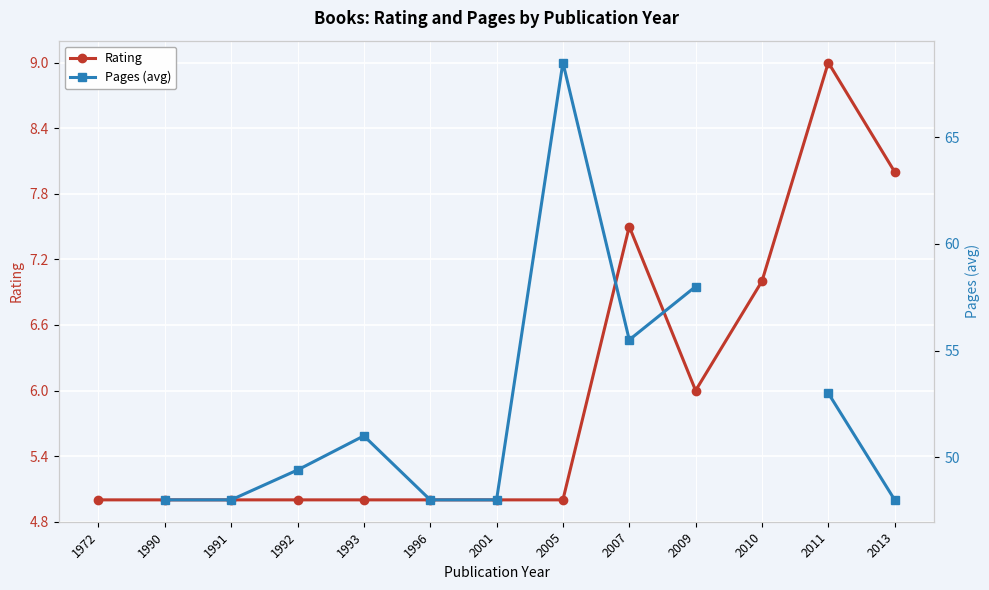

Rank the series by their maximum value, from lowest to highest.

Rating, Pages (avg)